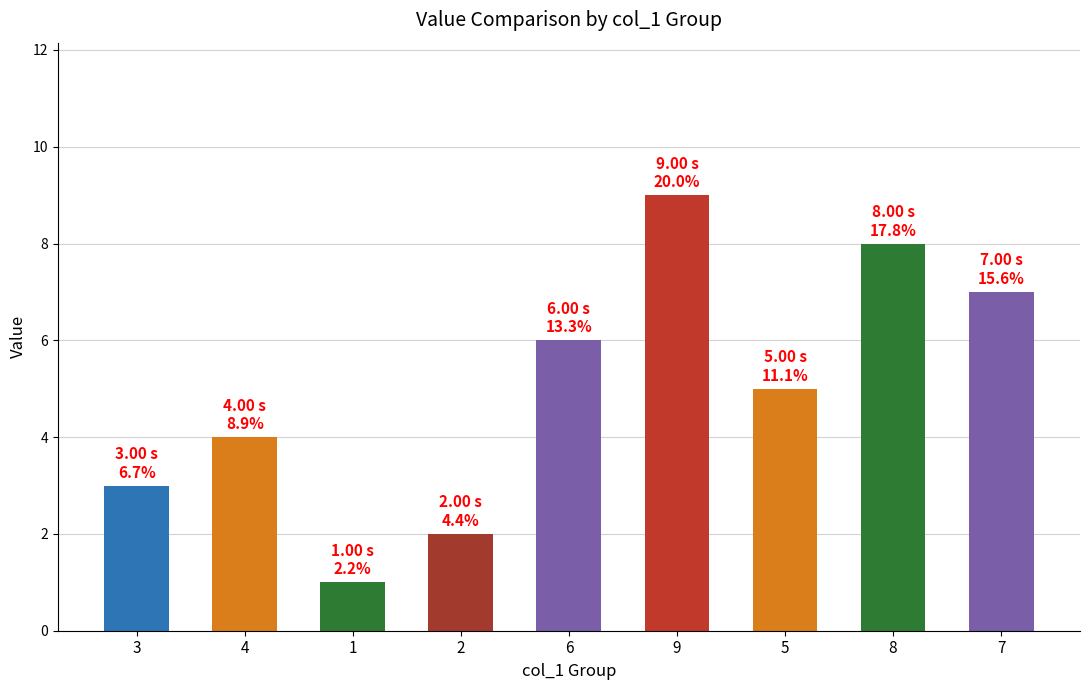

Rank the categories by value from highest to lowest.

9, 8, 7, 6, 5, 4, 3, 2, 1